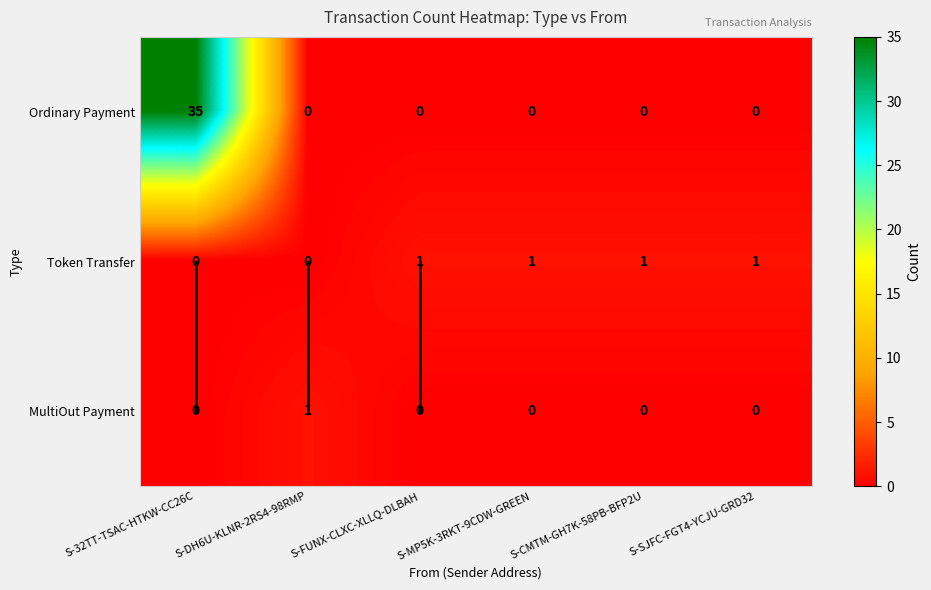

The value of MultiOut Payment at S-CMTM-GH7K-58PB-BFP2U is 0. True or false?

True